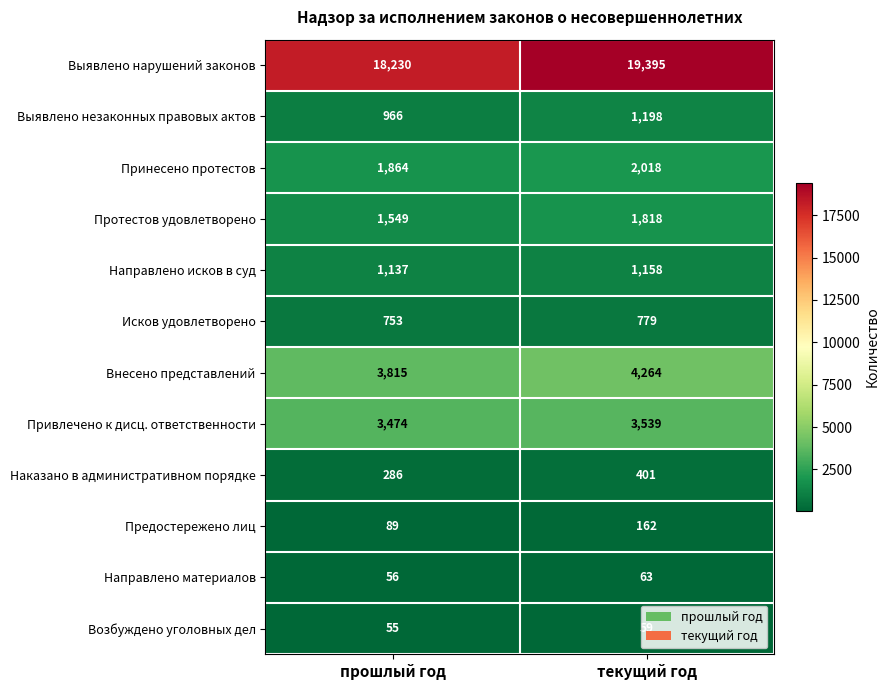

Is the value of Выявлено нарушений законов at прошлый год greater than the value of Наказано в административном порядке at текущий год?

Yes